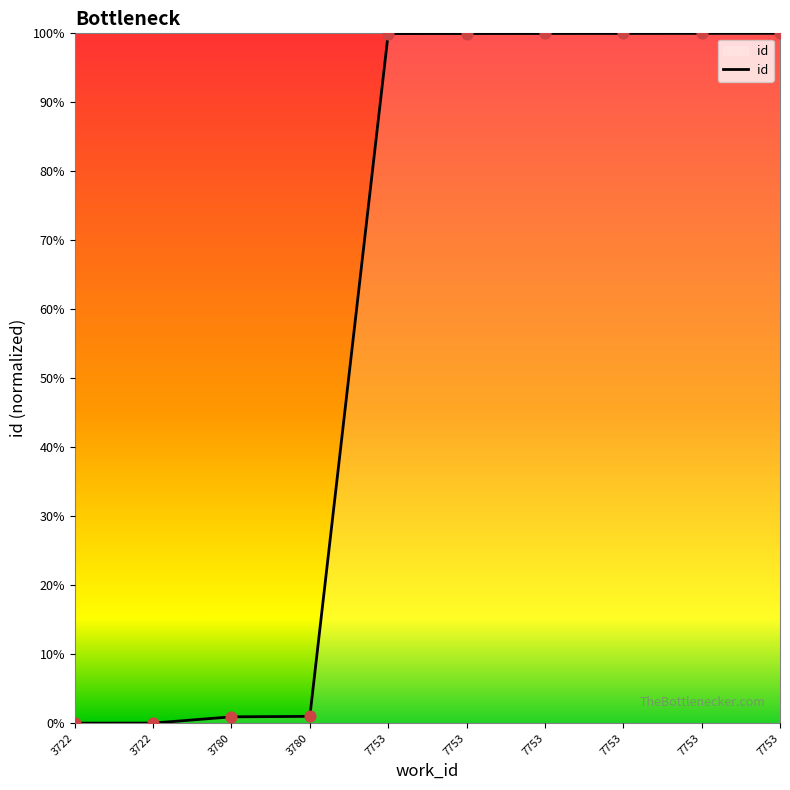

Which has a higher value, 7753 or 3780?

7753